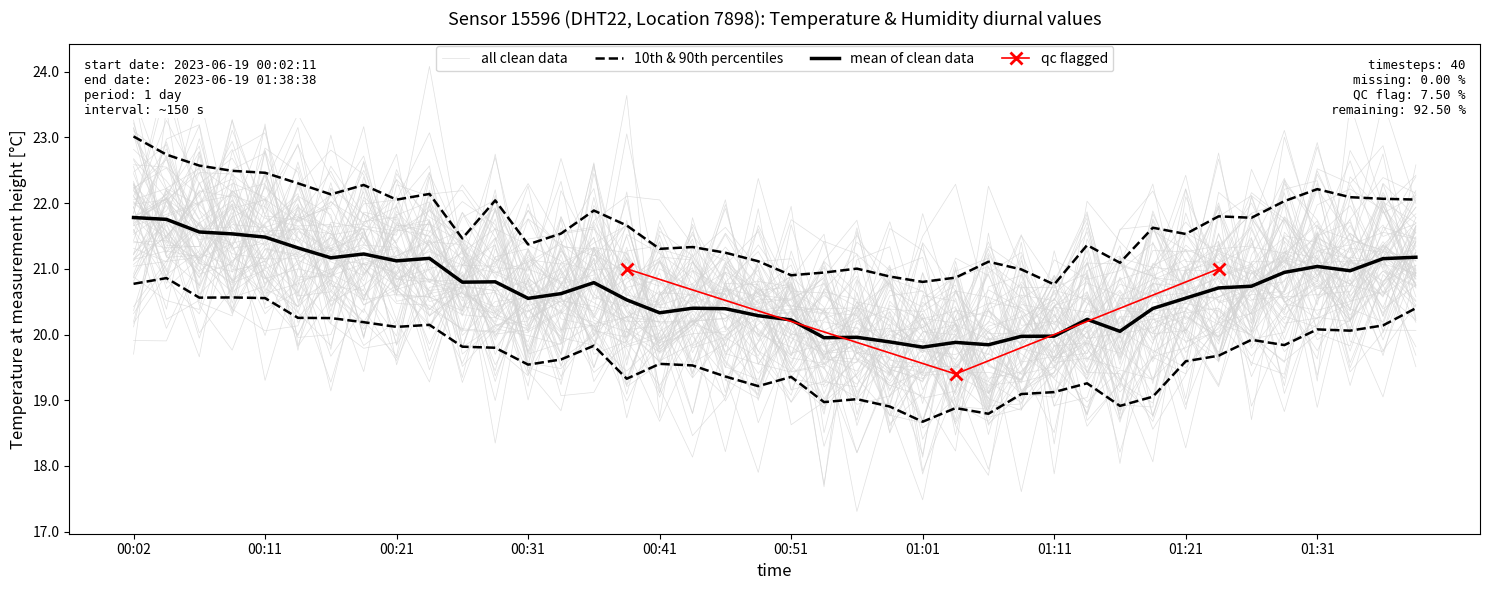

How many points are higher than both their immediate neighbors (excluding endpoints)?

9